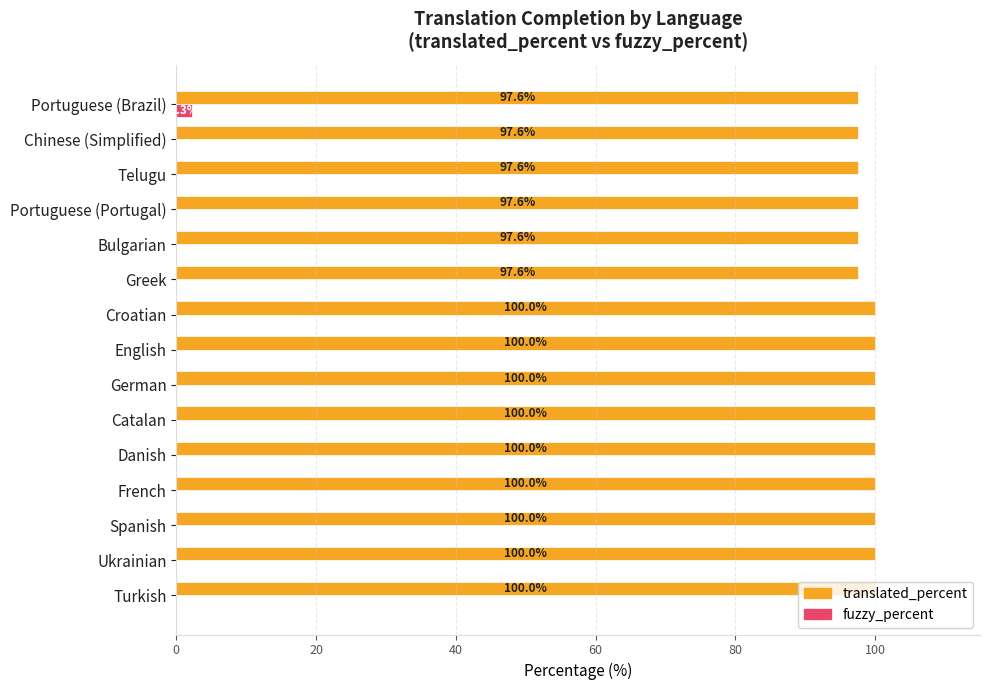

What is the sum of the translated_percent values at Catalan and Portuguese (Portugal)?

197.6